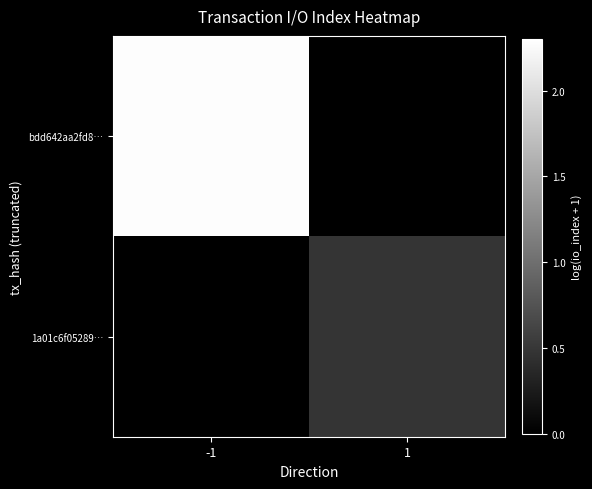

Which has a higher value, 1 or -1?

-1